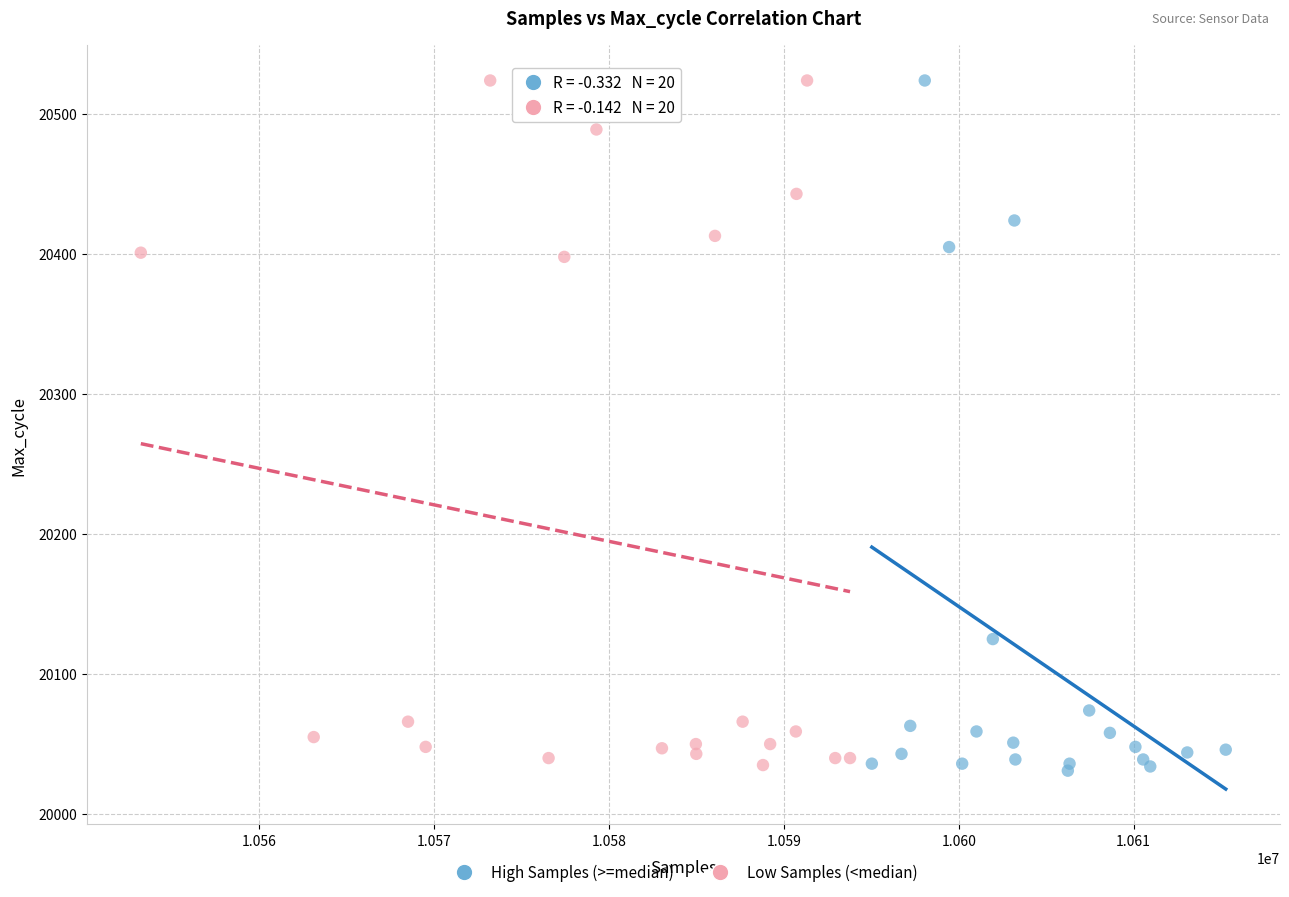

What are all the series names shown in the legend?

High Samples (>=median), Low Samples (<median)